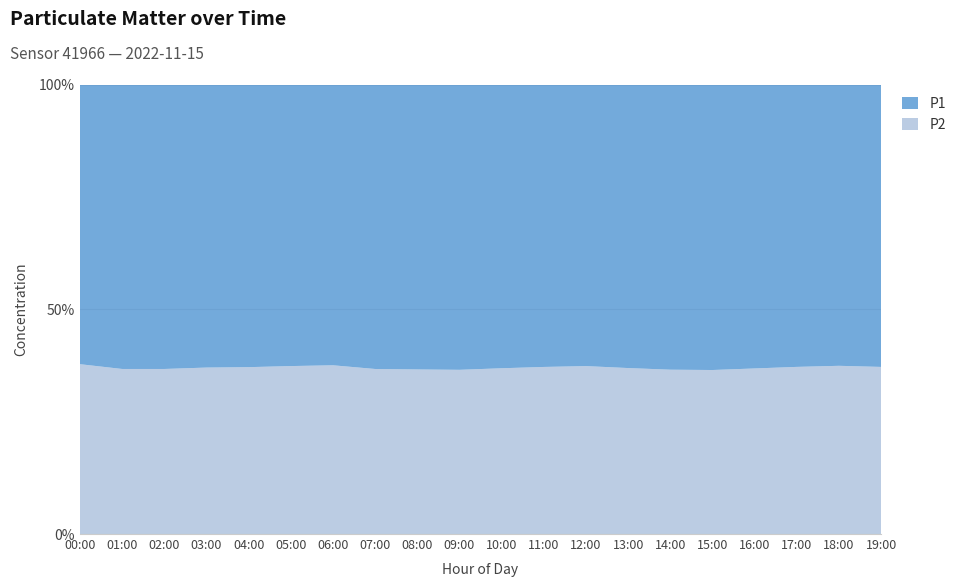

Reading right to left, list all the values displayed in this chart.

P1: 19:00=31.1	18:00=29.6	17:00=30.8	16:00=31.9	15:00=33.2	14:00=32.8	13:00=31.4	12:00=29.9	11:00=30.4	10:00=31.7	09:00=33.1	08:00=32.5	07:00=31.2	06:00=29.9	05:00=30.7	04:00=31.4	03:00=30.9	02:00=32.1	01:00=31.7	00:00=30.8
P2: 19:00=18.4	18:00=17.7	17:00=18.2	16:00=18.6	15:00=19.1	14:00=18.9	13:00=18.4	12:00=17.8	11:00=18.0	10:00=18.5	09:00=19.1	08:00=18.8	07:00=18.1	06:00=17.9	05:00=18.3	04:00=18.6	03:00=18.2	02:00=18.6	01:00=18.4	00:00=18.7